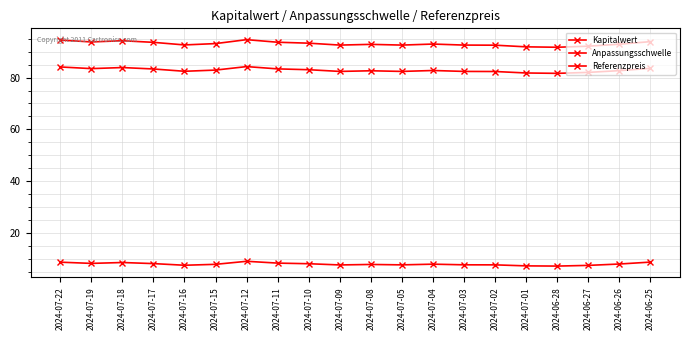

How many lines are shown in the chart?

3